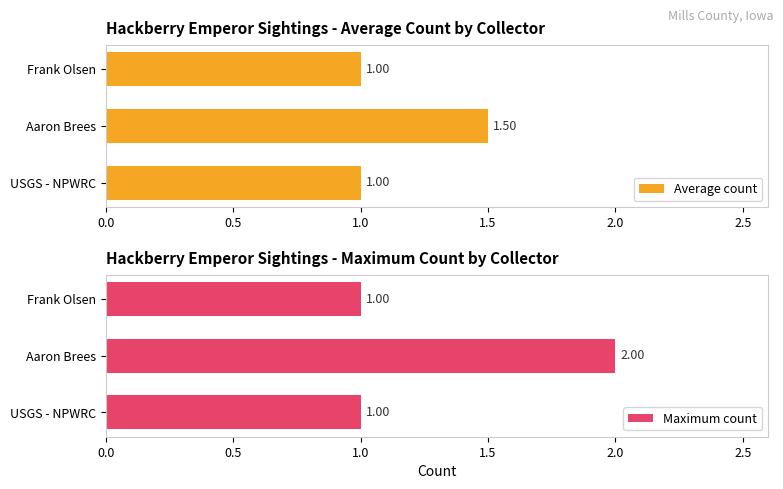

What is the minimum value for Maximum count?

1